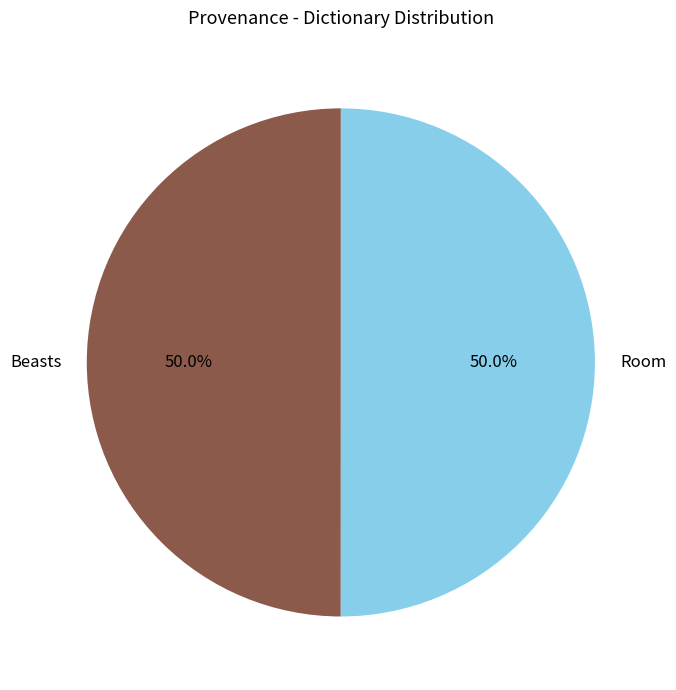

The Beasts slice represents 62% of the pie. True or false?

False